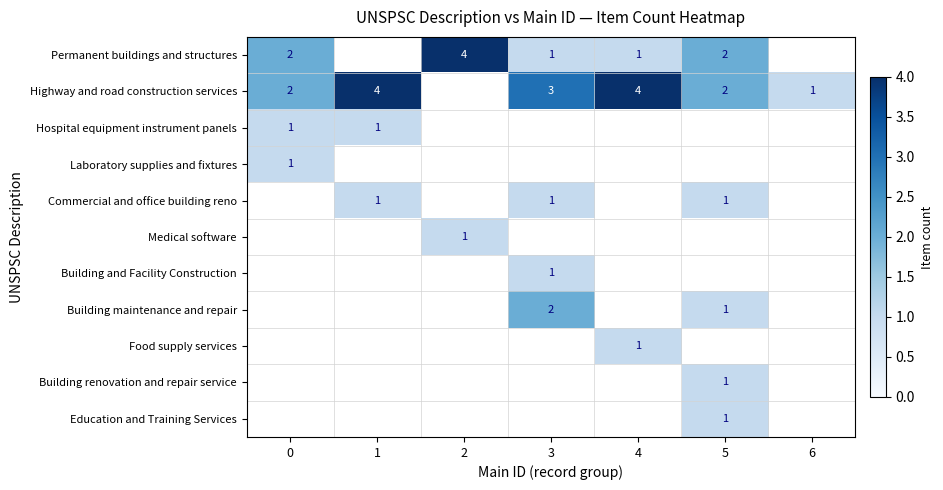

What is the spread (max minus min) of values at 4?

3.0